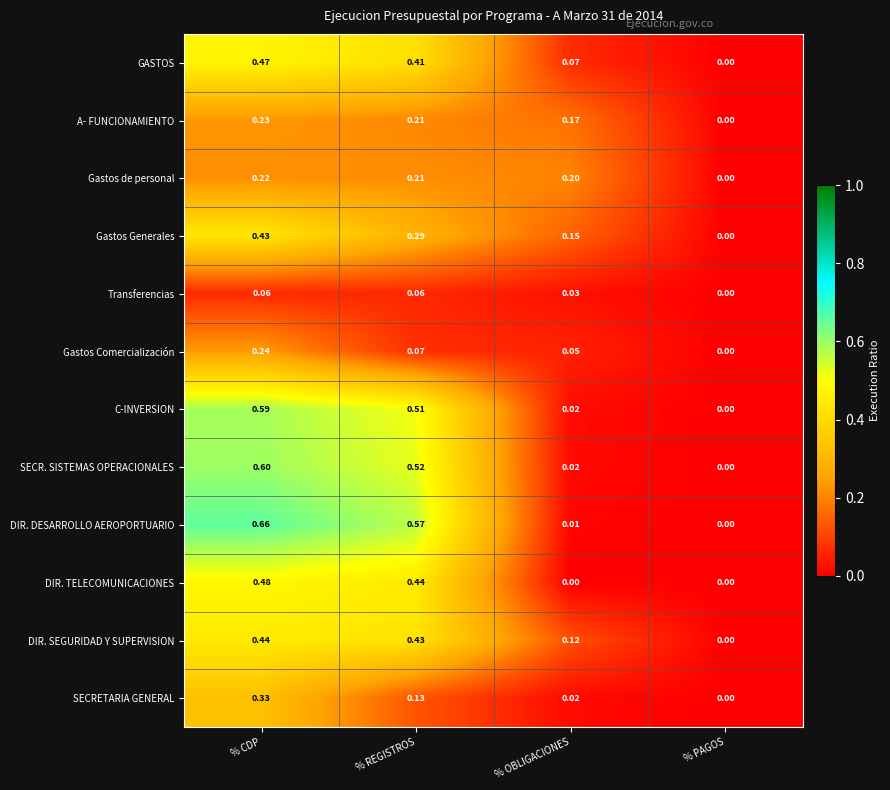

Which series changed the most between % CDP and % OBLIGACIONES?

DIR. DESARROLLO AEROPORTUARIO